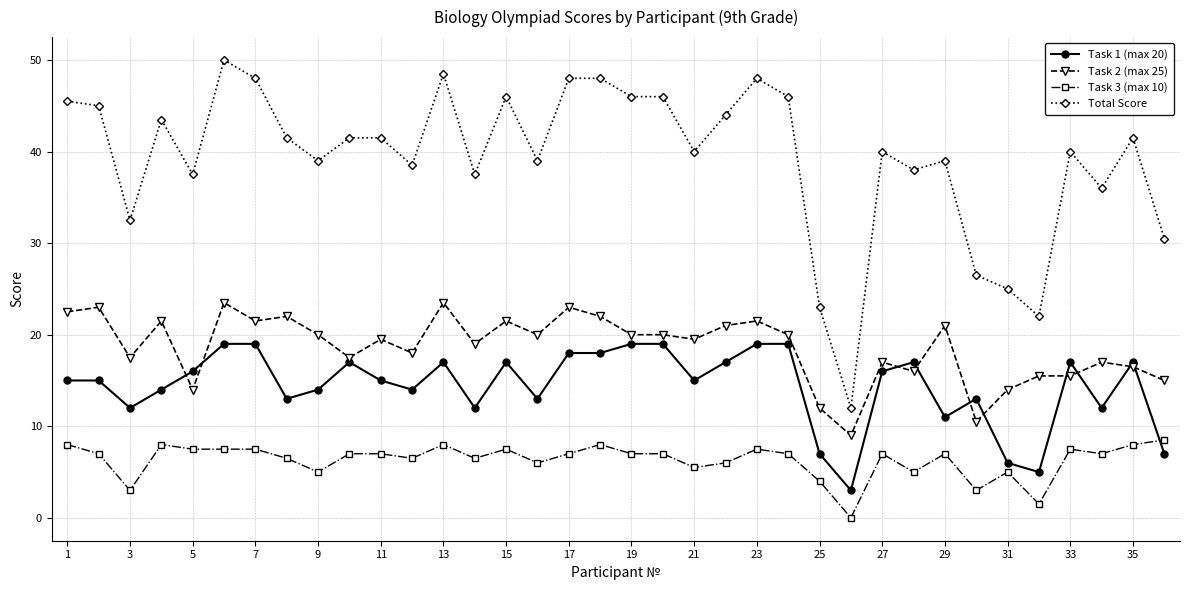

What is the greatest value displayed?

50.0